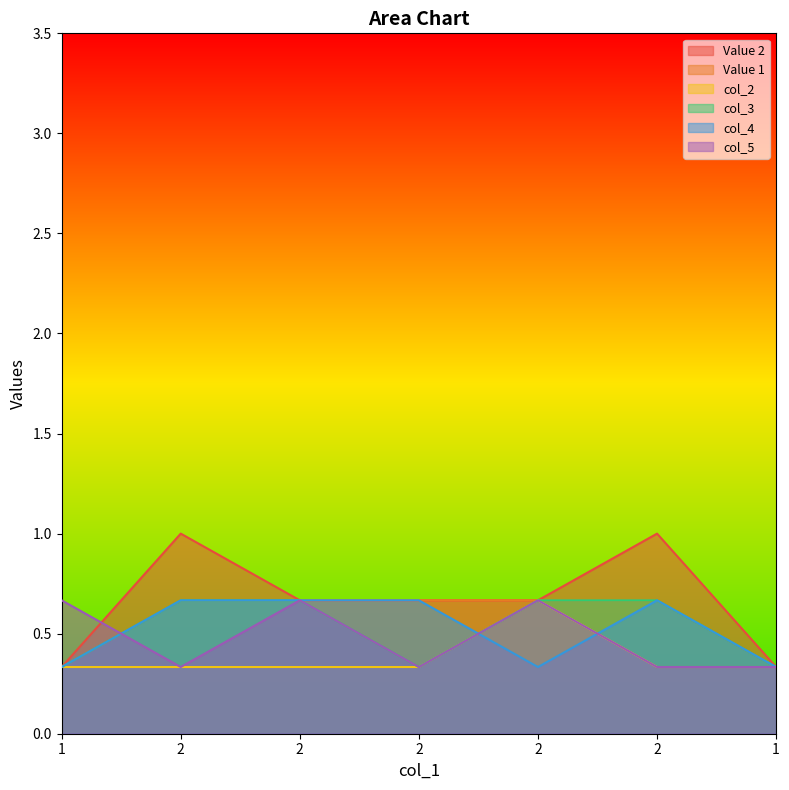

The value of col_3 at 2 is 0.3. True or false?

False